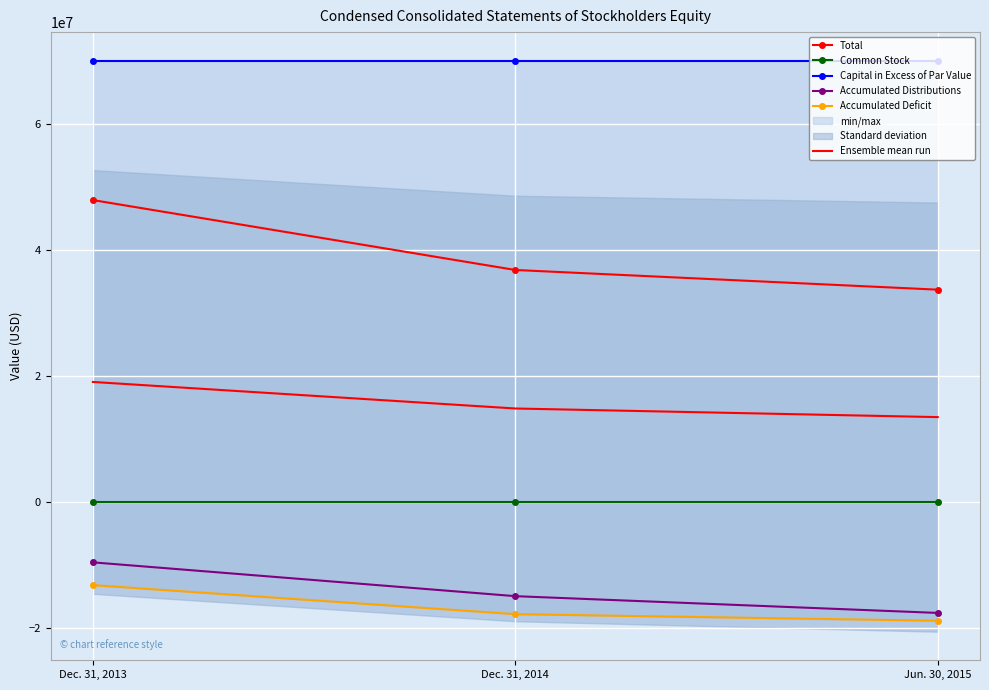

At Jun. 30, 2015, list the series in order from largest to smallest.

Capital in Excess of Par Value, Total, Ensemble mean run, Common Stock, Accumulated Distributions, Accumulated Deficit